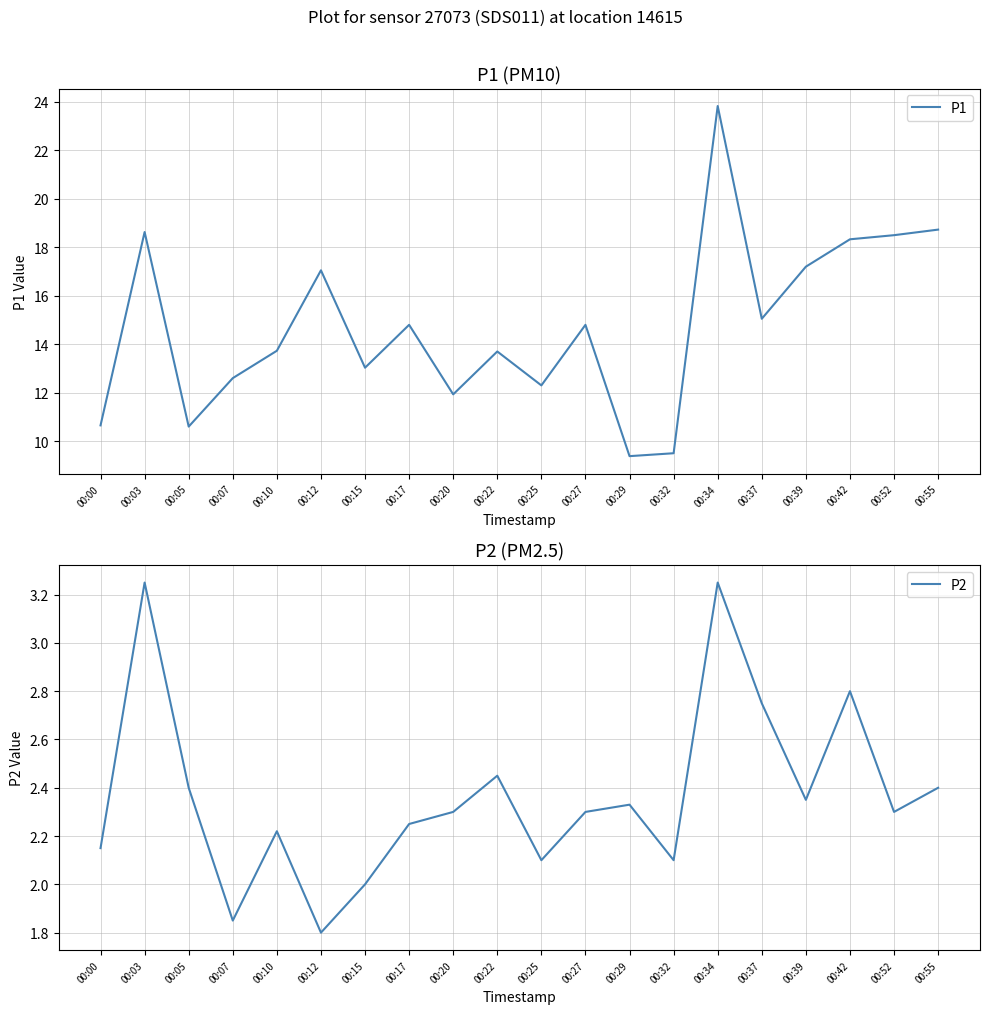

What is the difference between the highest and lowest values at 00:17?

12.6